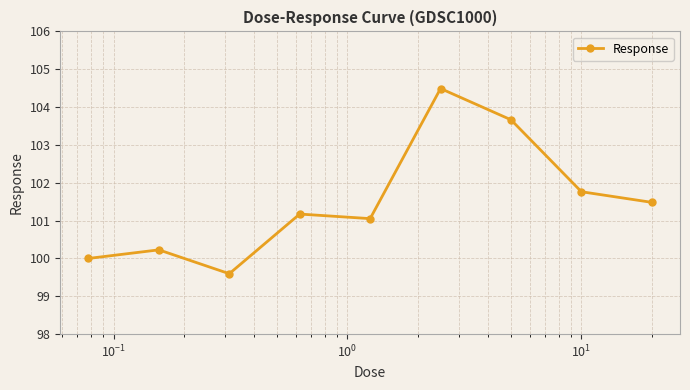

What is the maximum value shown in the chart?

104.5